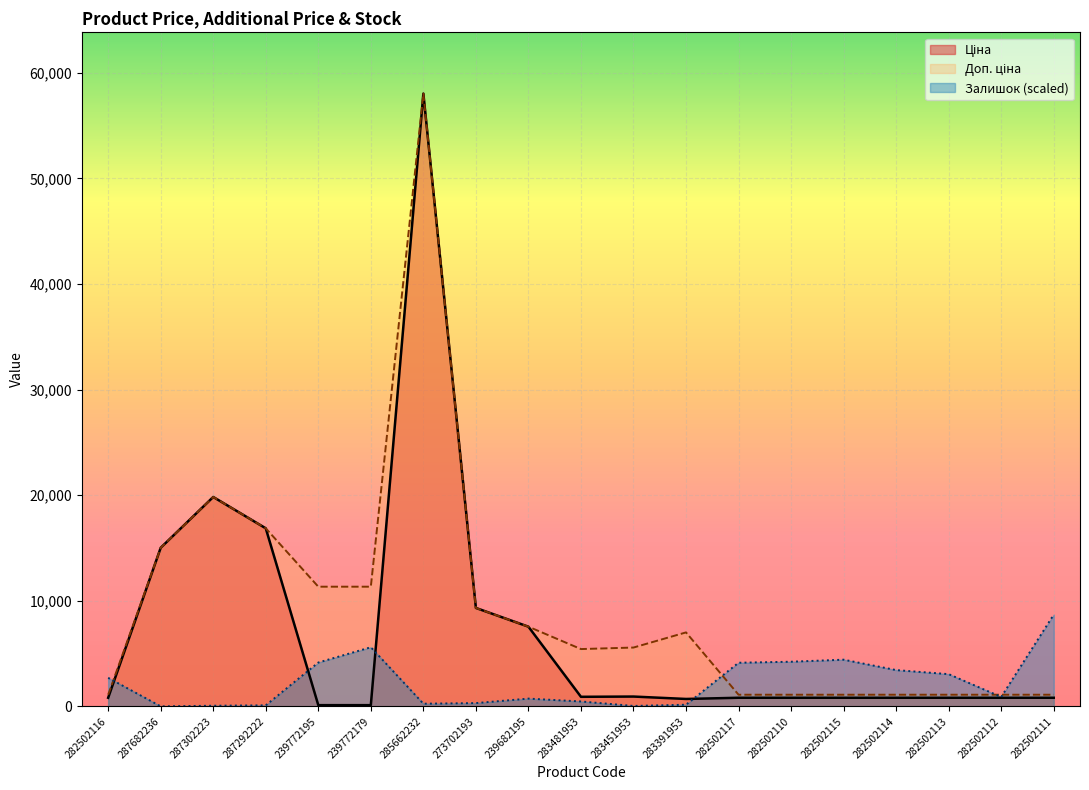

What is the difference between the highest and lowest values at 282502114?

2622.9